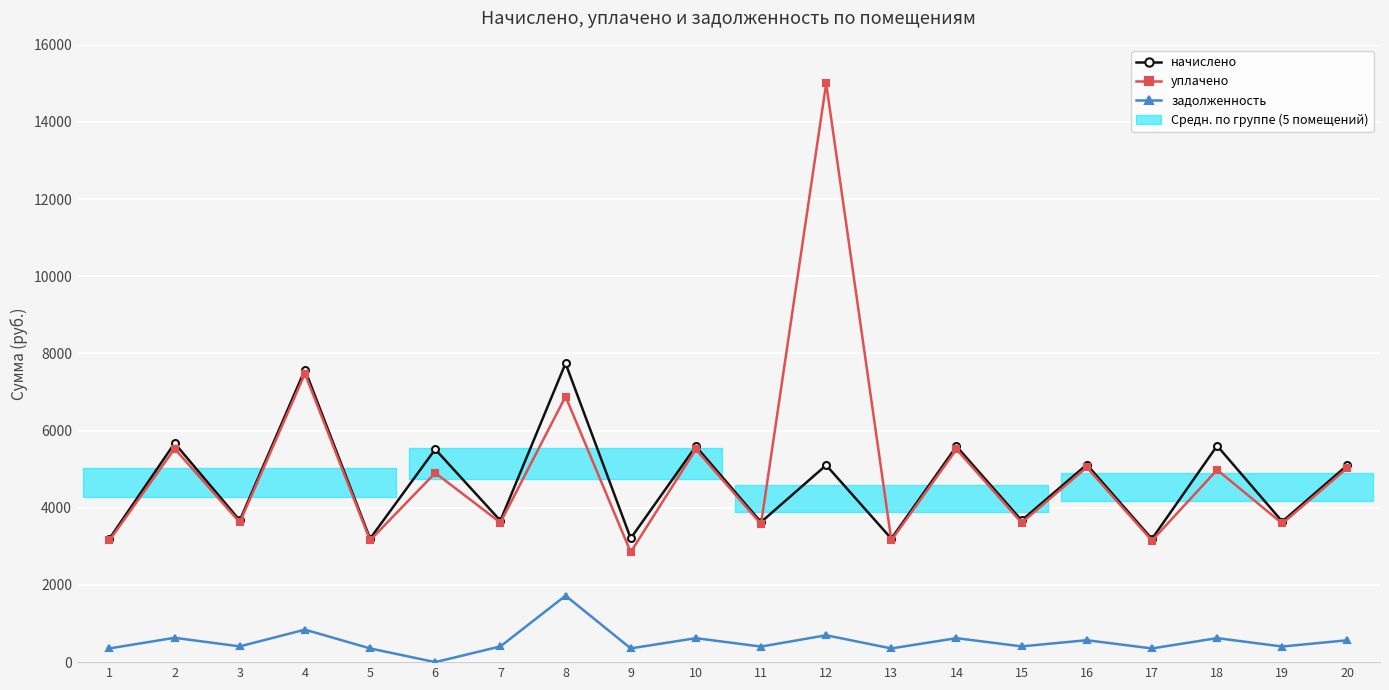

Reading left to right, list all the values displayed in this chart.

начислено: 3201.2	5675.2	3673.5	7579.4	3201.2	5517.8	3666.1	7744.4	3208.7	5592.8	3628.5	5105.4	3201.2	5592.8	3673.5	5120.5	3193.7	5607.7	3643.6	5105.4
уплачено: 3158.1	5532.2	3624.0	7477.3	3158.1	4904.7	3616.7	6883.9	2852.0	5517.4	3579.7	15000.0	3158.1	5517.4	3613.9	5051.5	3150.7	4984.5	3594.5	5036.6
задолженность: 355.7	630.6	408.2	842.2	355.7	0.0	407.3	1722.3	356.5	621.4	403.2	696.1	355.7	621.4	408.2	568.9	354.9	622.2	404.8	567.3